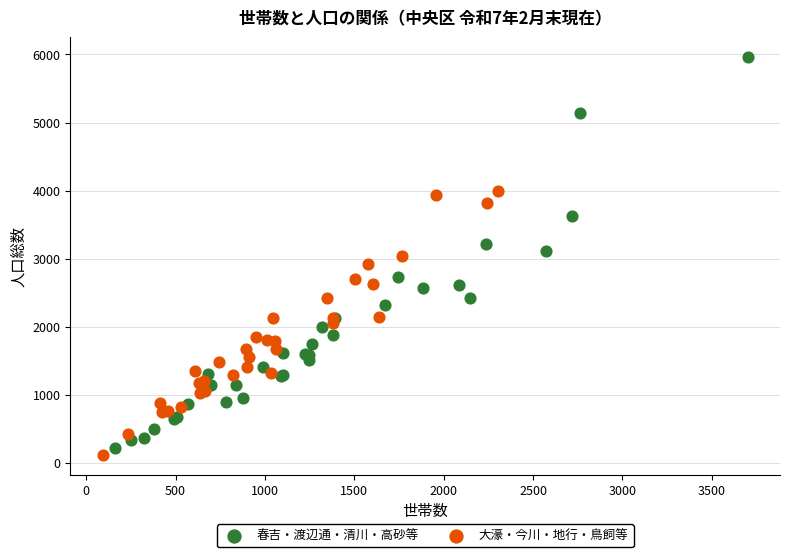

Which series contains the highest Y value?

春吉・渡辺通・清川・高砂等